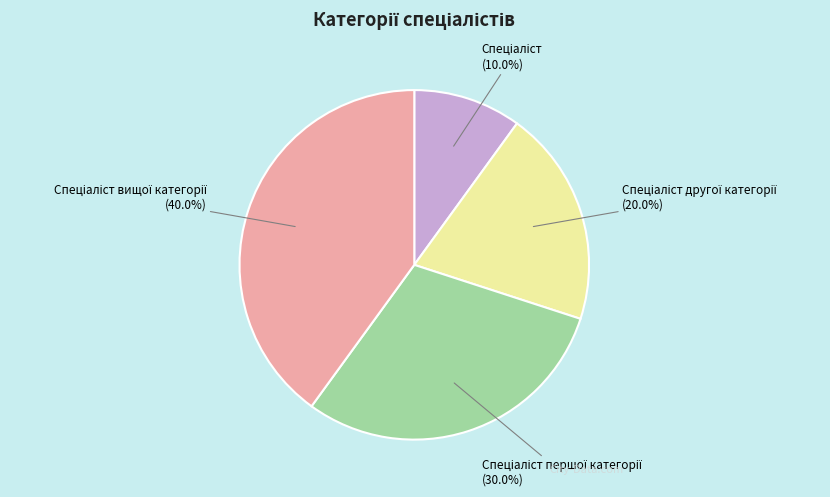

Does any single category account for the majority?

No